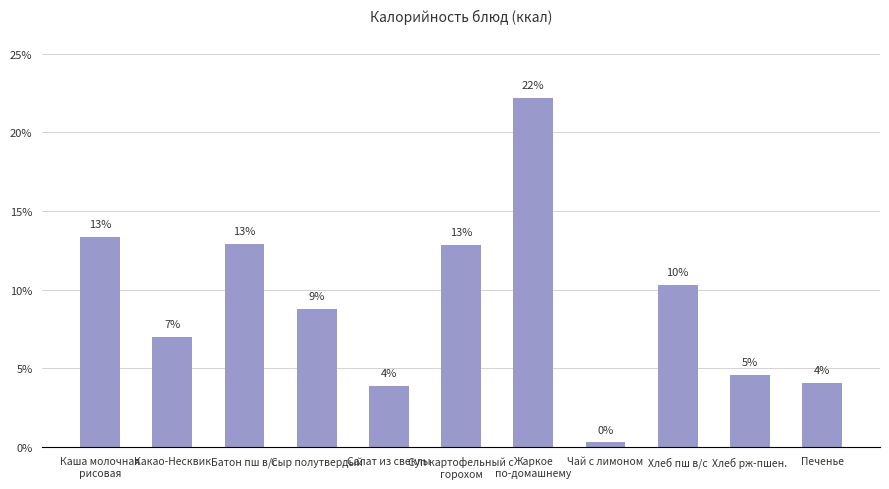

Rank the categories by value from highest to lowest.

Жаркое
по-домашнему, Каша молочная
рисовая, Батон пш в/с, Суп картофельный с
горохом, Хлеб пш в/с, Сыр полутвердый, Какао-Несквик, Хлеб рж-пшен., Печенье, Салат из свеклы, Чай с лимоном